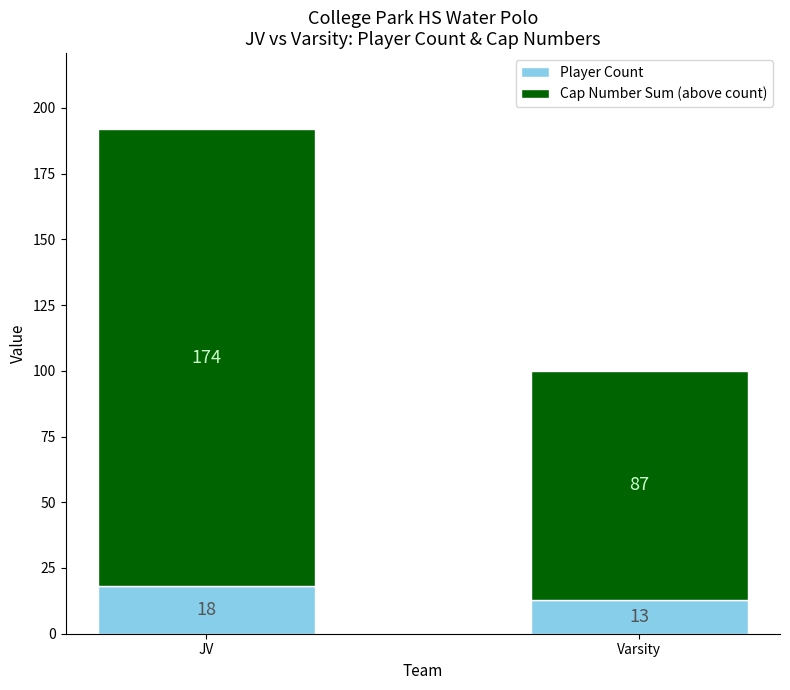

At which category is the sum across all series the highest?

JV